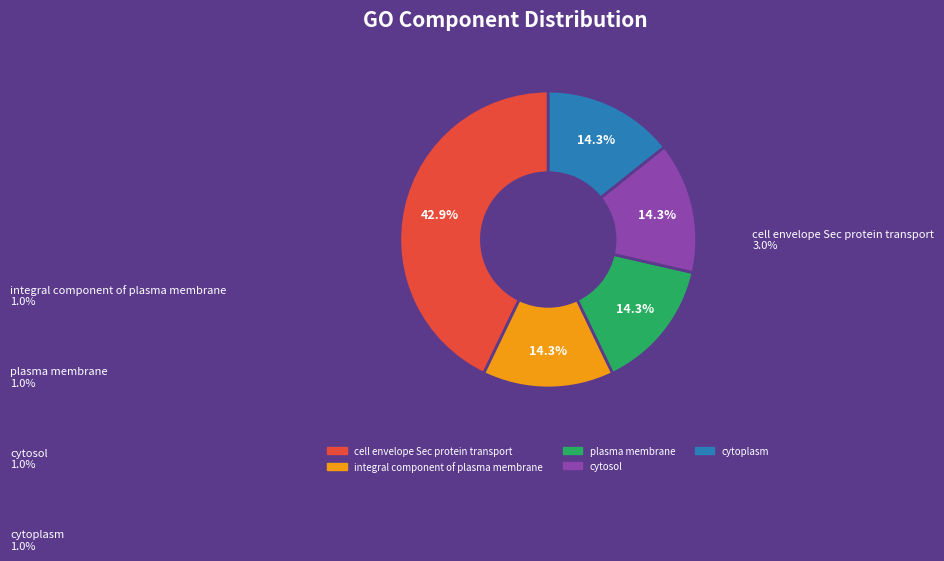

To the nearest percent, what portion does cytosol represent?

14%